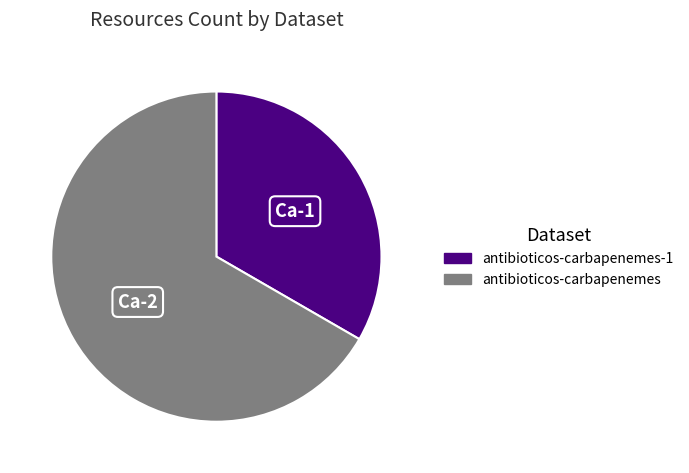

Does any single category account for the majority?

Yes